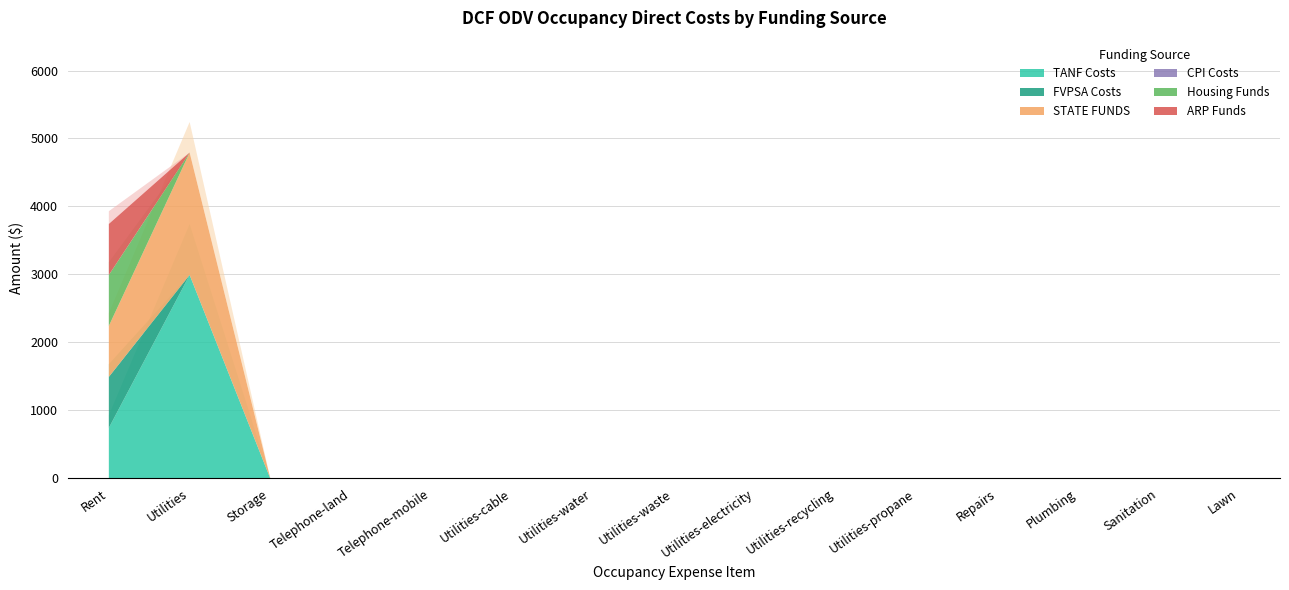

Rank the series at Utilities-cable from lowest to highest value.

TANF Costs, FVPSA Costs, STATE FUNDS, CPI Costs, Housing Funds, ARP Funds